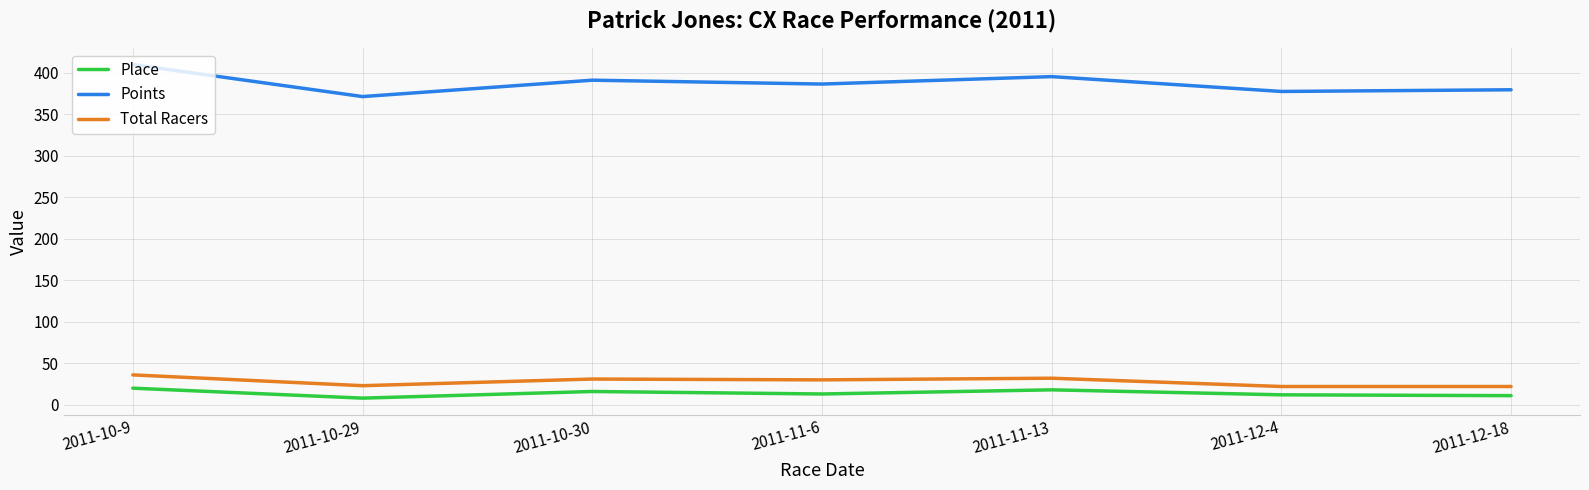

How many categories are shown in the chart?

7